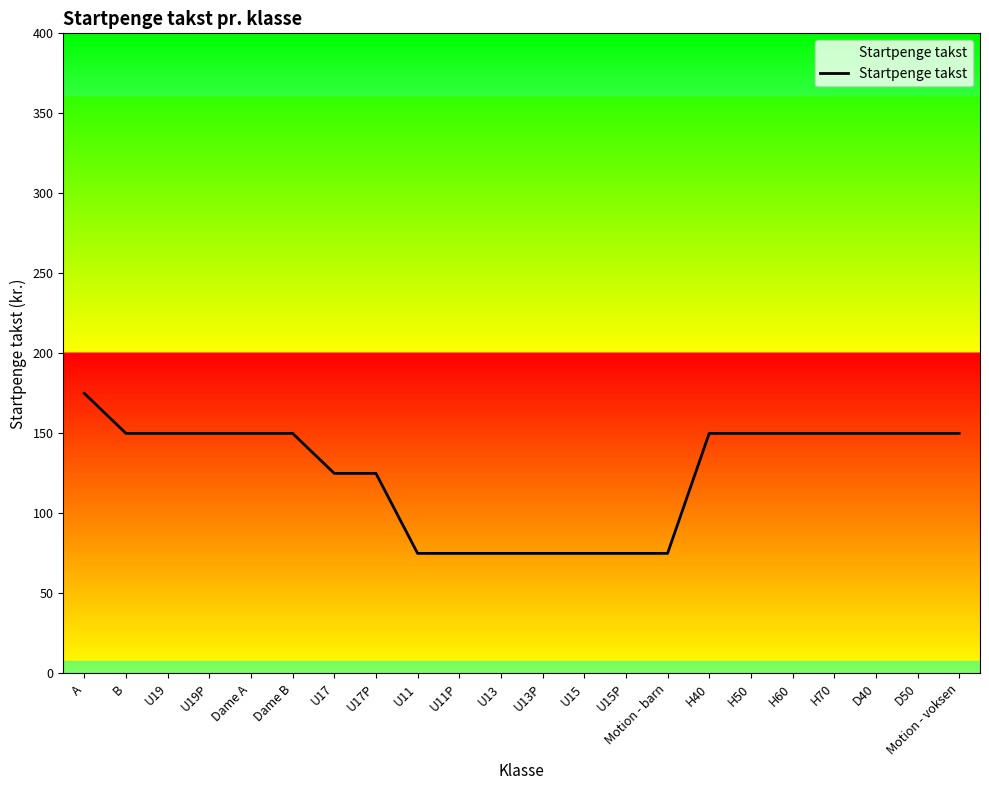

Which category has the highest value across all series?

A